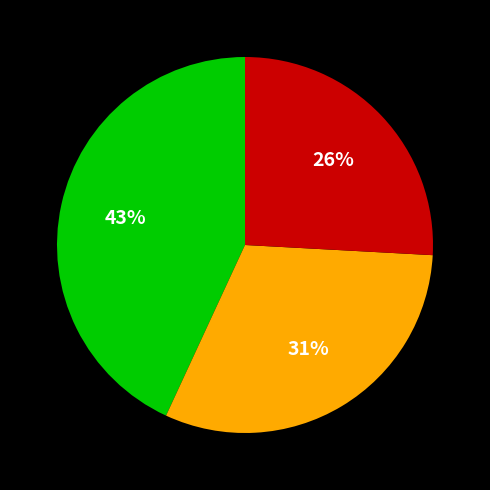

How many segments does this pie chart have?

3